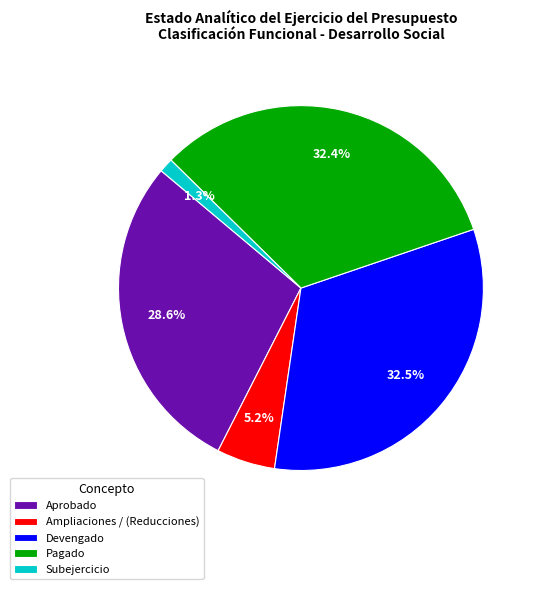

Between Pagado and Ampliaciones / (Reducciones), which is larger?

Pagado